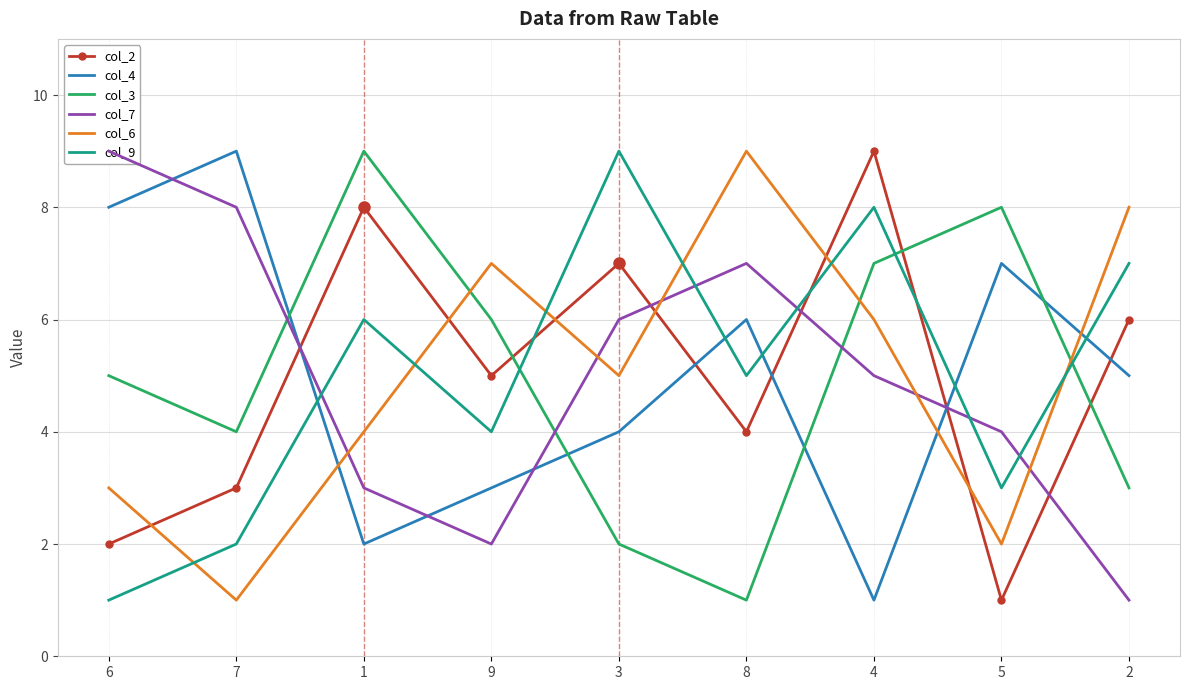

Where do col_3 and col_9 first cross each other?

9 and 3